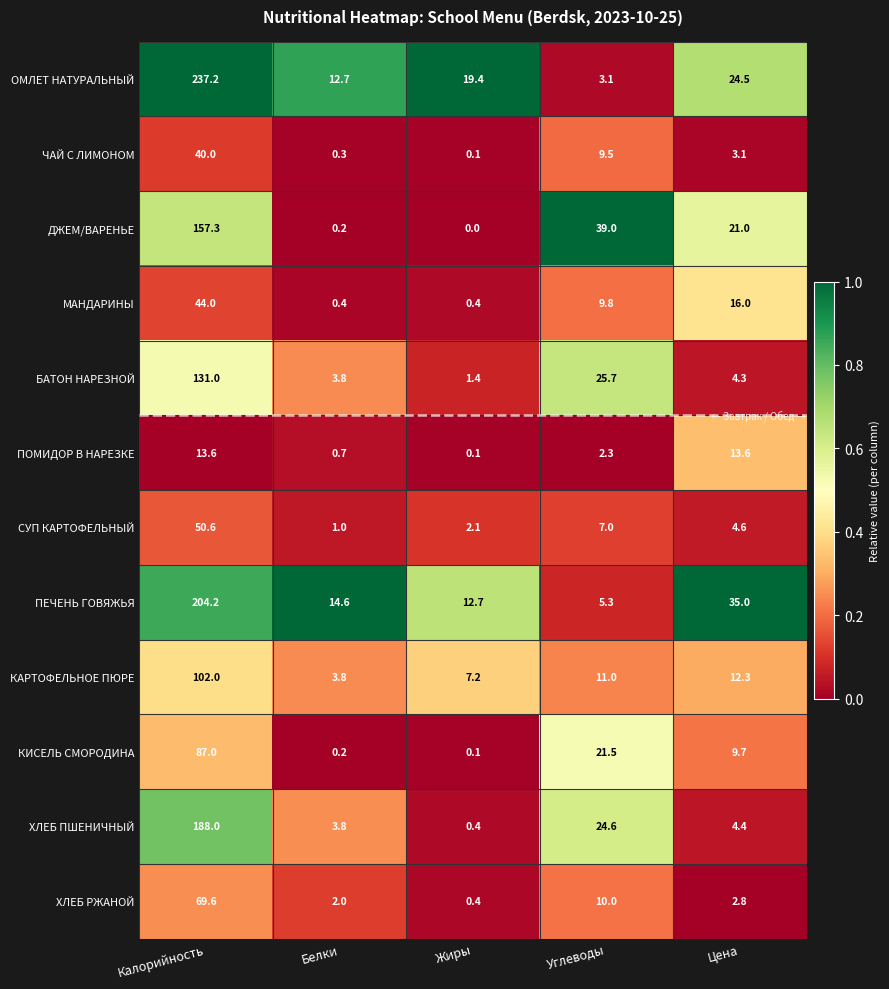

Is it true that СУП КАРТОФЕЛЬНЫЙ equals 11.9 at Углеводы?

False